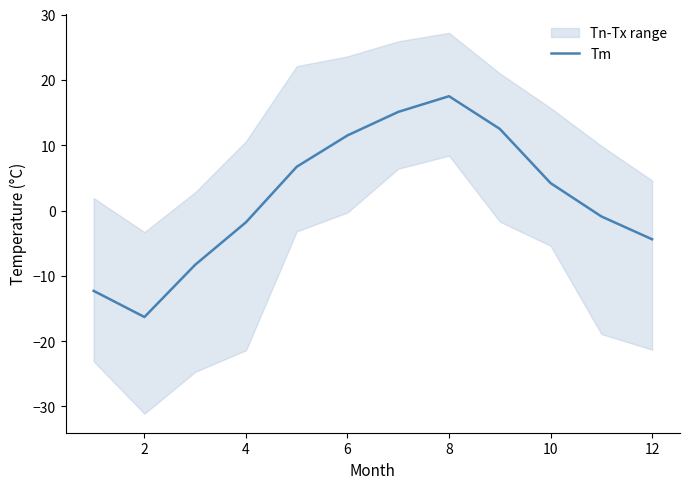

Is it true that Tm equals -4.4 at 12?

True